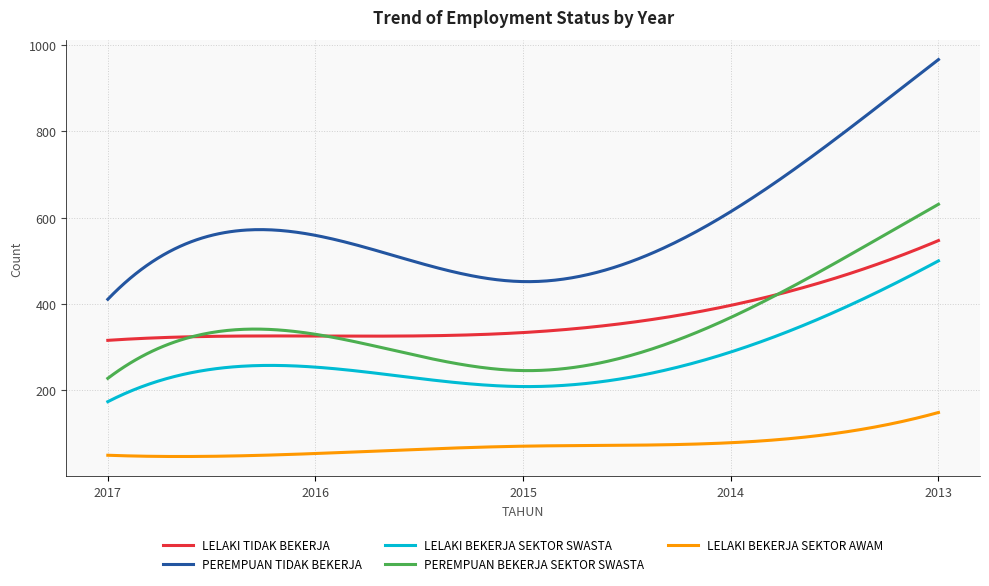

What is the smallest value displayed?

47.1